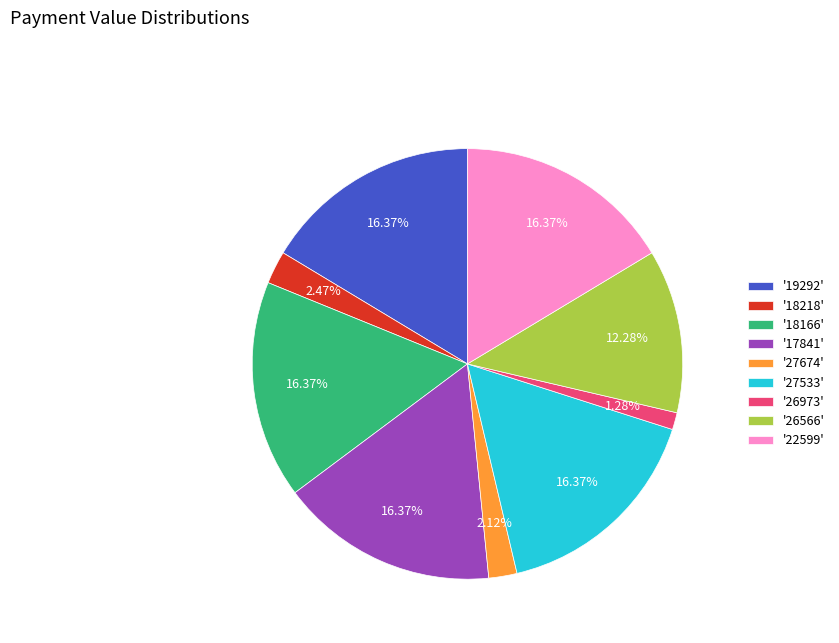

Approximately how many times larger is the value at '22599' compared to '18166'?

1.0